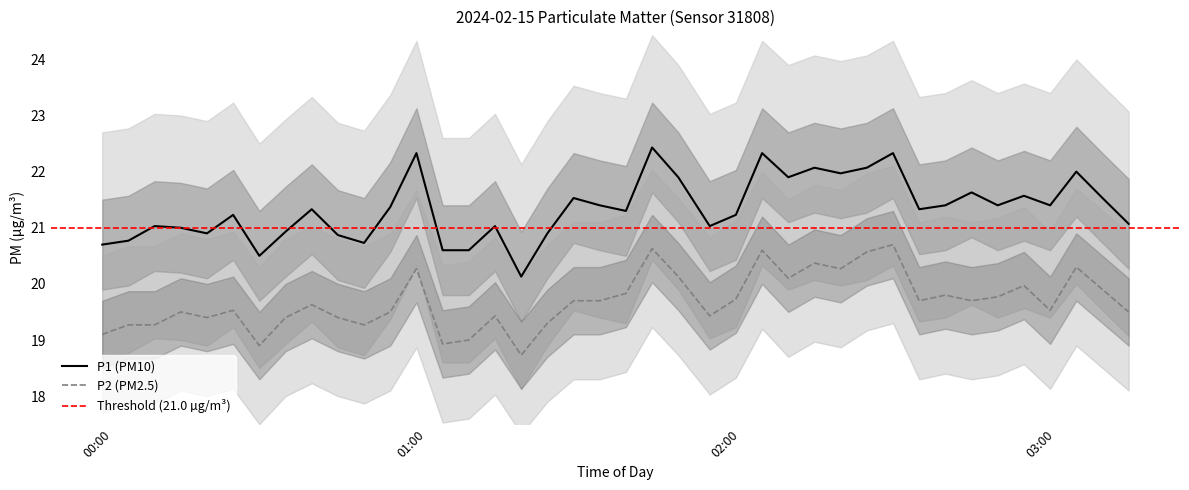

True or false: P1 and P2 intersect in this chart.

False